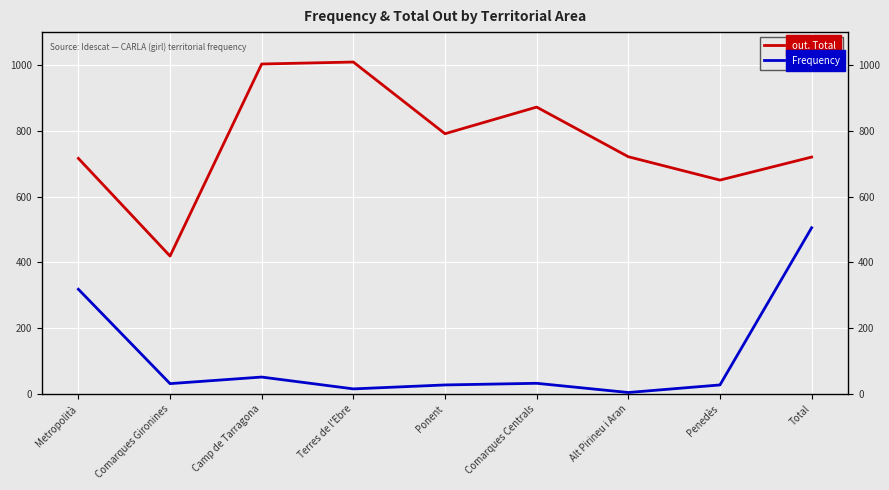

What is the label of the 2nd point from the right?

Penedès